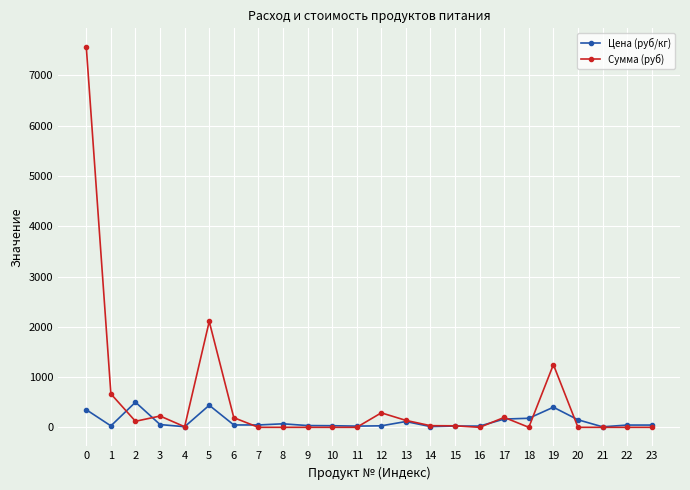

Rank the series at 2 from highest to lowest value.

Цена (руб/кг), Сумма (руб)